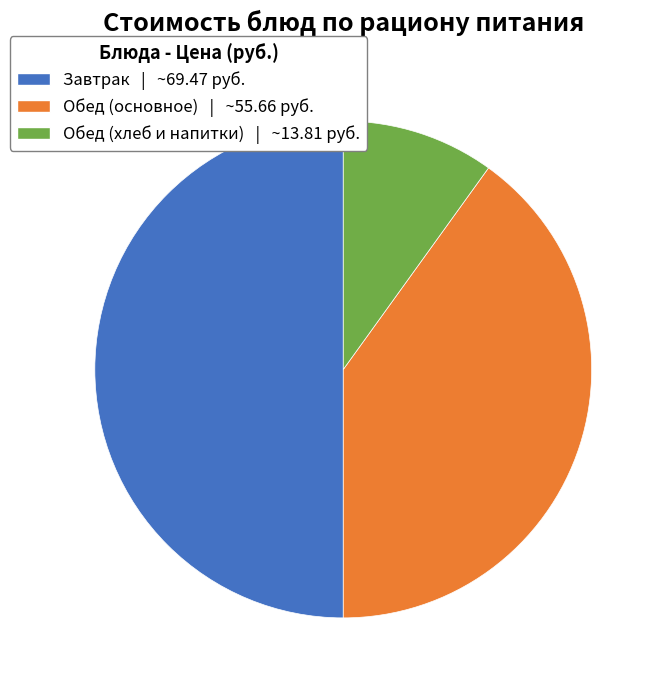

True or false: Обед (основное) | ~55.66 руб. accounts for 40% of the total.

True